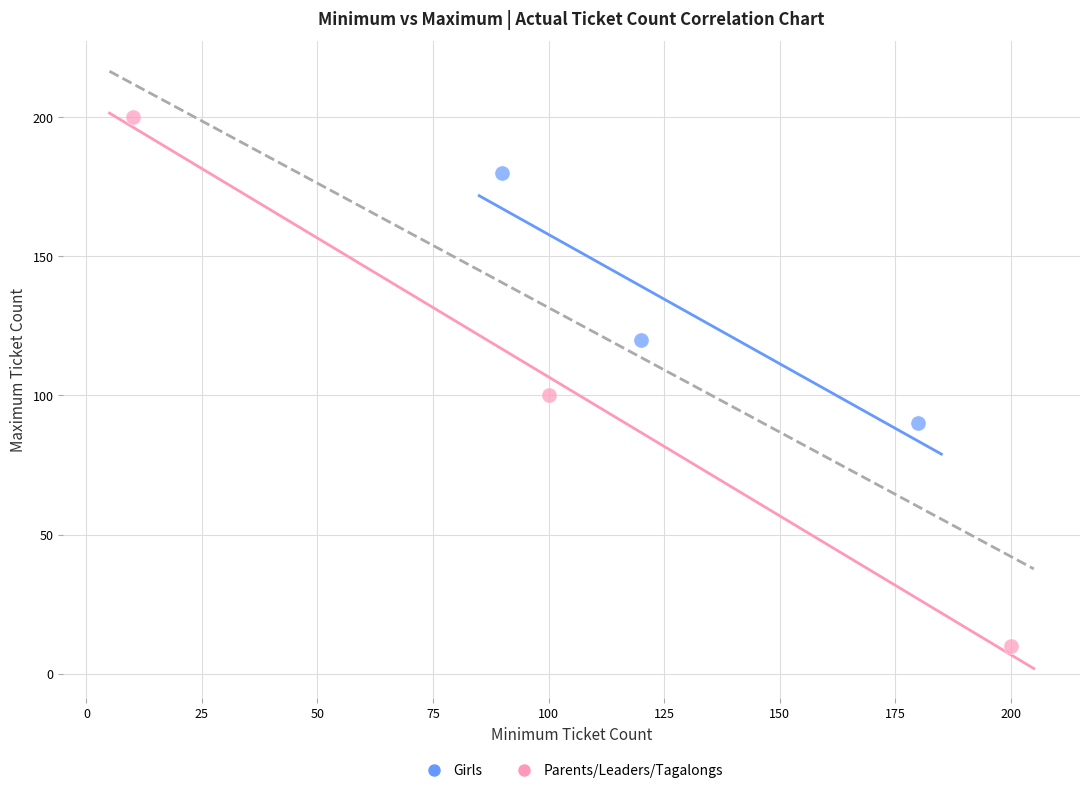

Which series has the largest Y range (max minus min)?

Parents/Leaders/Tagalongs